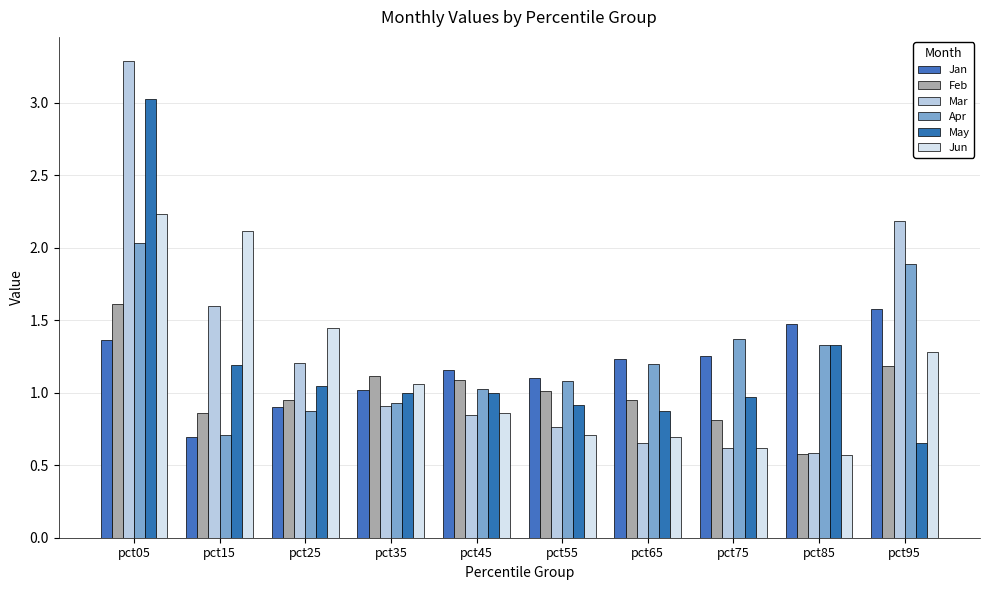

How many bars are there in total?

60